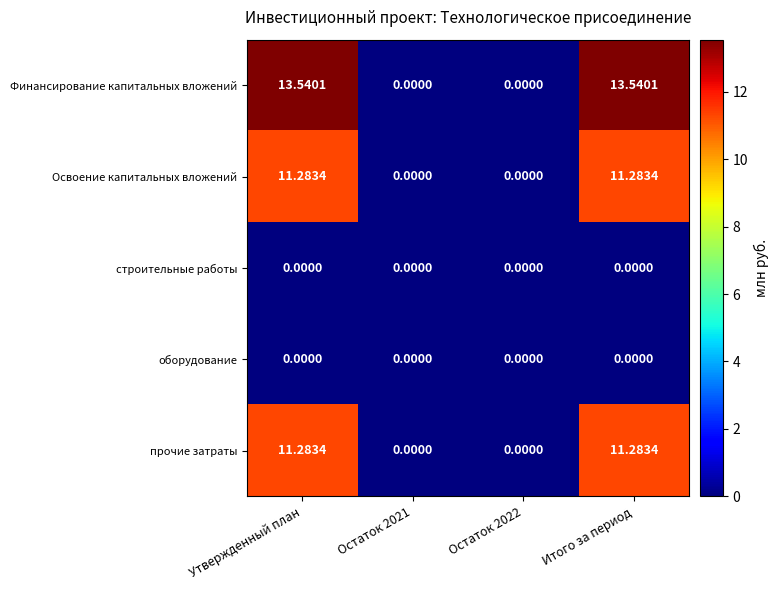

Which series has the widest spread of values?

Финансирование капитальных вложений